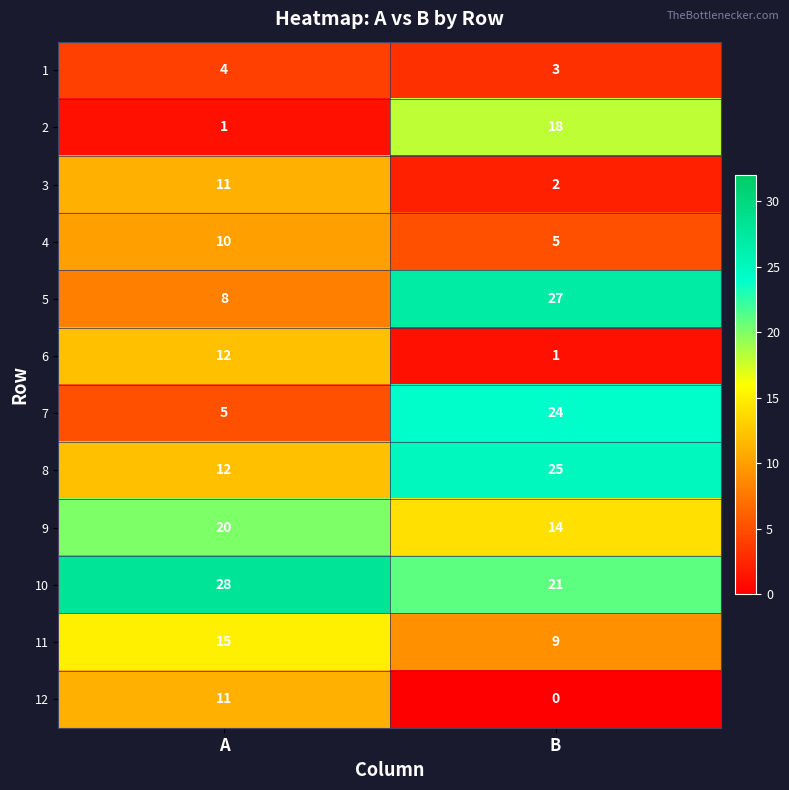

Which series has the largest total across all categories?

10